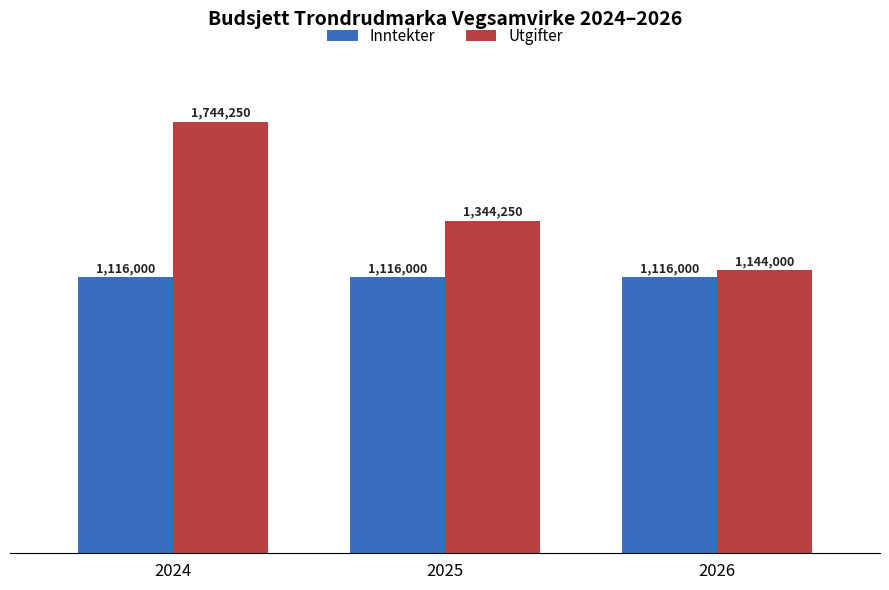

Are the bars grouped side by side (vs. stacked)?

Yes